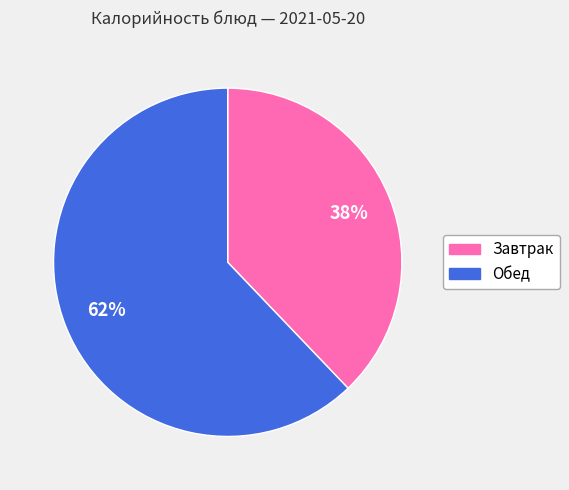

How many slices are in this pie chart?

2